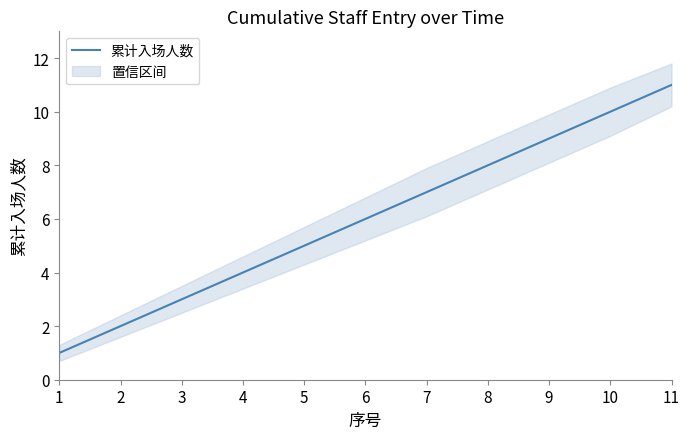

List the labels in order of 累计入场人数 value, smallest first.

1, 2, 3, 4, 5, 6, 7, 8, 9, 10, 11